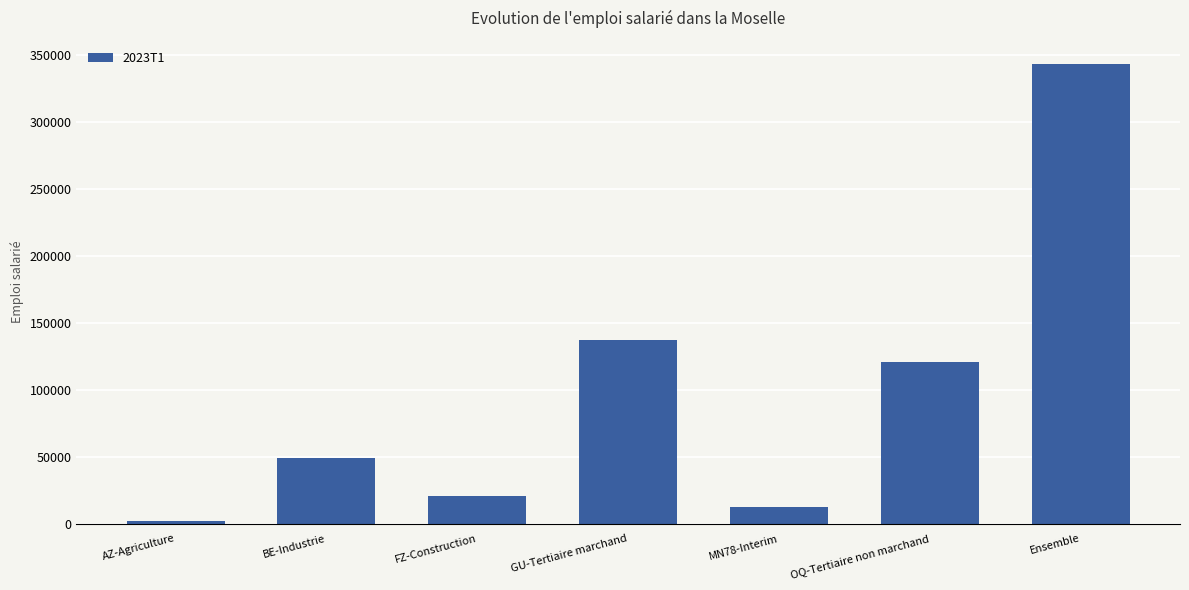

List the labels in order of value, largest first.

Ensemble, GU-Tertiaire marchand, OQ-Tertiaire non marchand, BE-Industrie, FZ-Construction, MN78-Interim, AZ-Agriculture